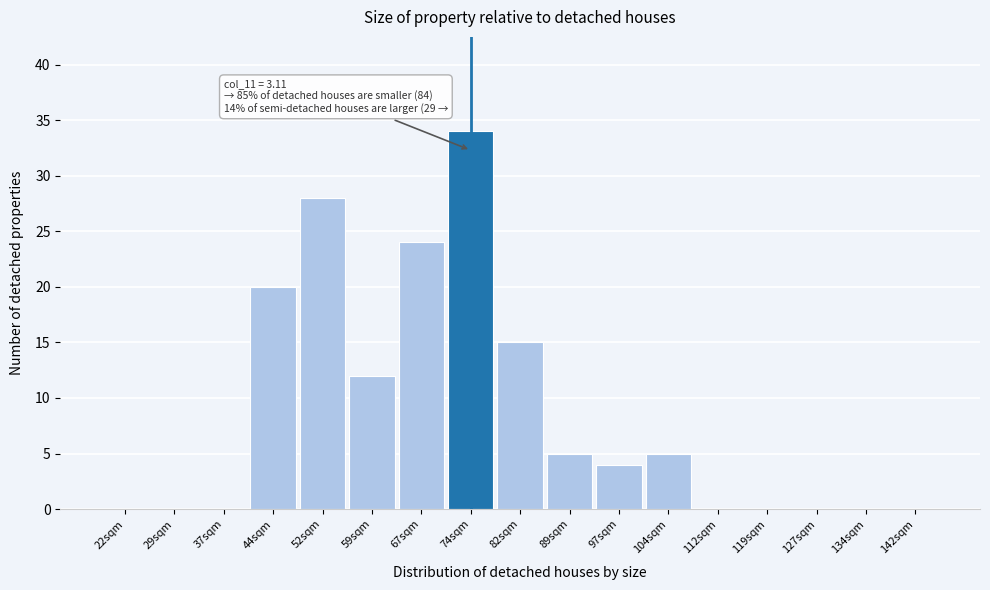

Reading left to right, transcribe all the data shown in this chart.

22sqm=0	29sqm=0	37sqm=0	44sqm=20	52sqm=28	59sqm=12	67sqm=24	74sqm=34	82sqm=15	89sqm=5	97sqm=4	104sqm=5	112sqm=0	119sqm=0	127sqm=0	134sqm=0	142sqm=0